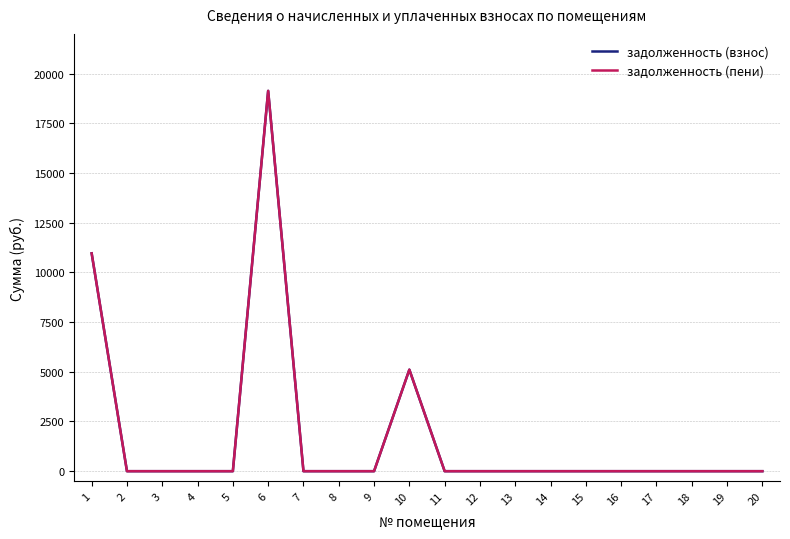

Does the chart display data point markers on the line(s)?

No